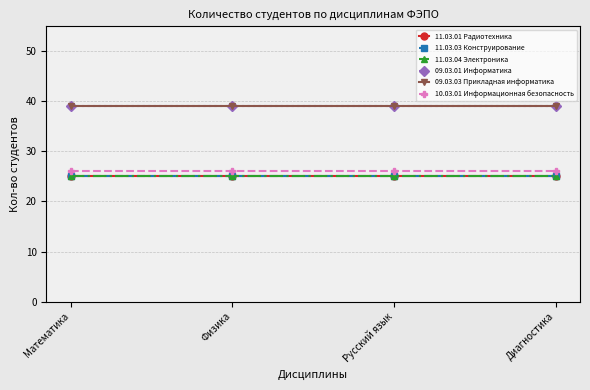

Is this an area chart (filled region under the line)?

No